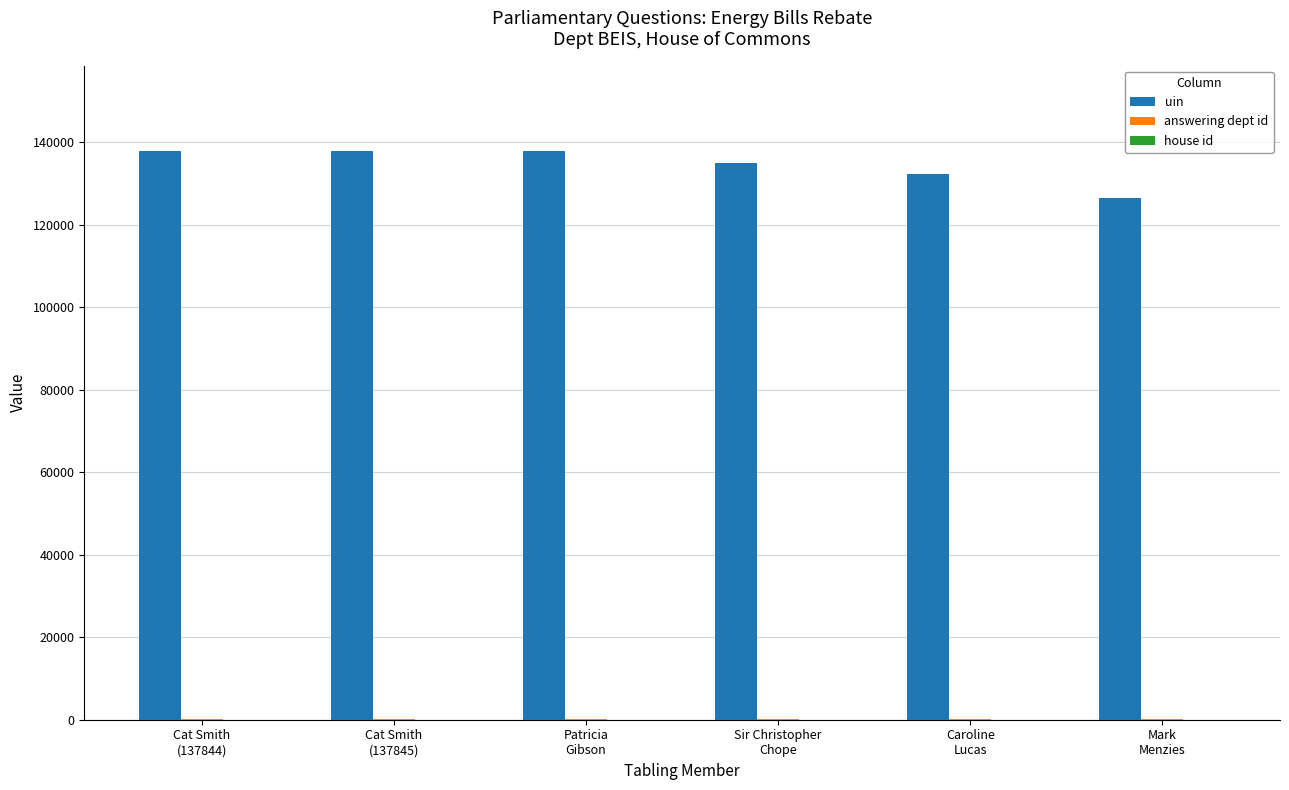

Which series has the largest total across all categories?

uin